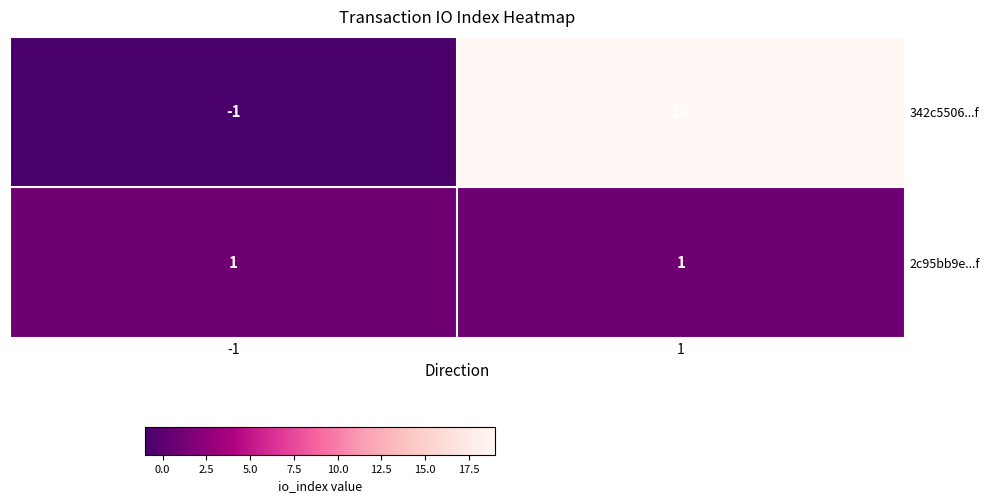

What is the spread (max minus min) of values at -1?

2